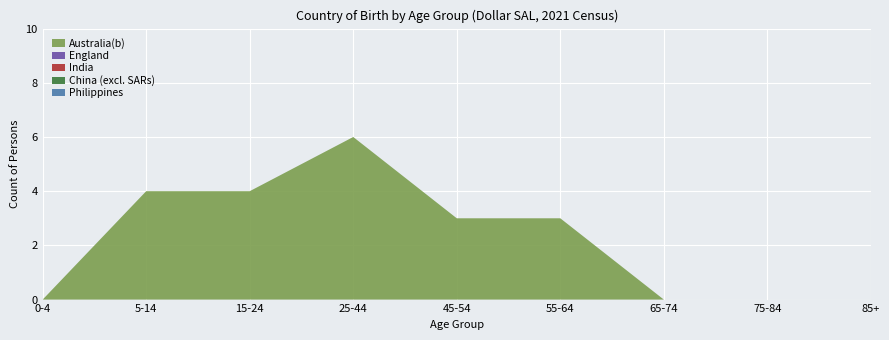

Reading left to right, what are all the values shown in this chart?

Australia(b): 0	4	4	6	3	3	0	0	0
England: 0	0	0	0	0	0	0	0	0
India: 0	0	0	0	0	0	0	0	0
China (excl. SARs): 0	0	0	0	0	0	0	0	0
Philippines: 0	0	0	0	0	0	0	0	0